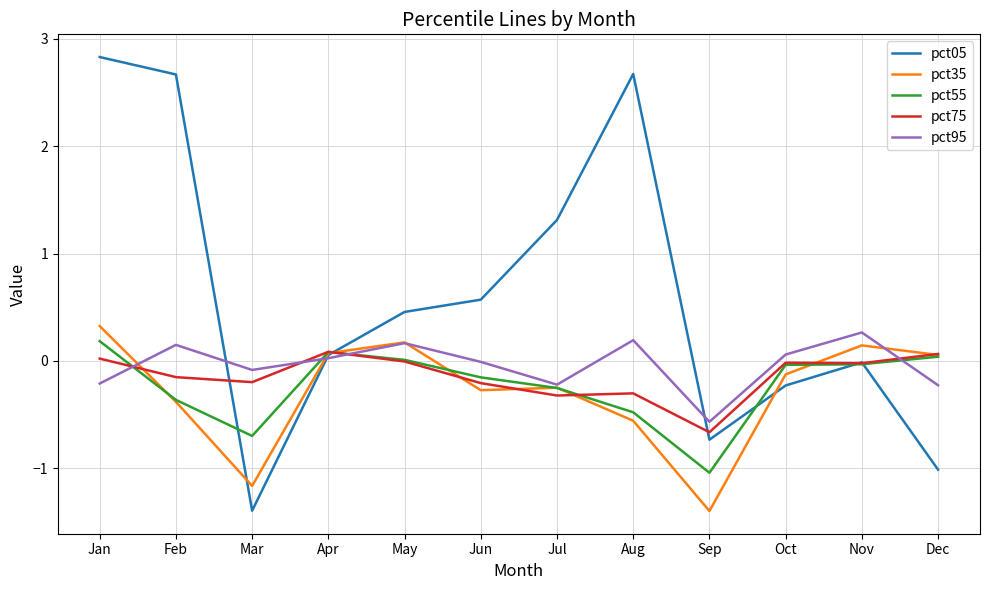

What is the difference between the pct05 values at May and Jan?

2.4